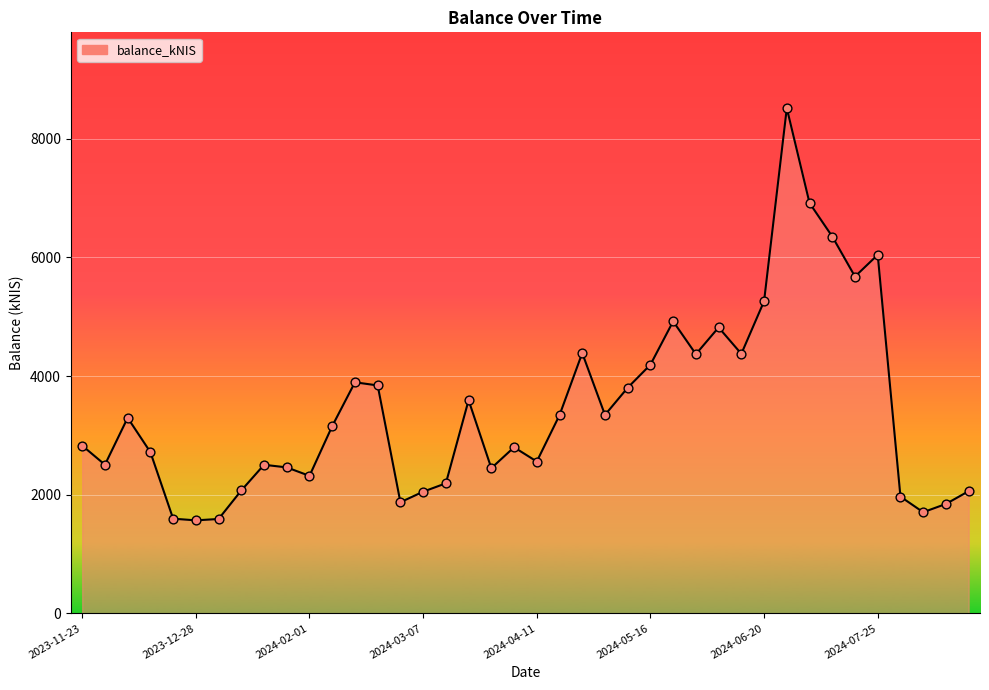

What is the maximum value shown in the chart?

8517.4